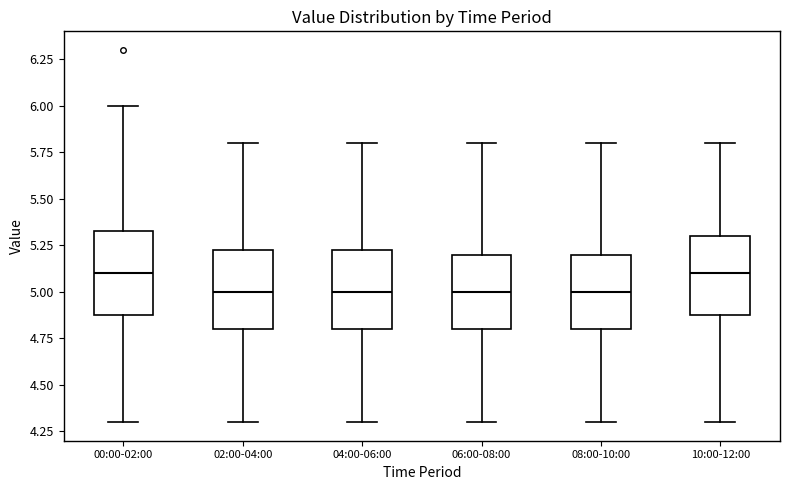

Reading left to right, read every box against the y-axis: the position of its median line, the range the box covers, and the ends of its whiskers. The values are not printed on the chart, so give them approximately, as read against the axis.

00:00-02:00: median 5.10, box 4.90 to 5.35, whiskers 4.30 to 6.00
02:00-04:00: median 5.00, box 4.80 to 5.25, whiskers 4.30 to 5.80
04:00-06:00: median 5.00, box 4.80 to 5.25, whiskers 4.30 to 5.80
06:00-08:00: median 5.00, box 4.80 to 5.20, whiskers 4.30 to 5.80
08:00-10:00: median 5.00, box 4.80 to 5.20, whiskers 4.30 to 5.80
10:00-12:00: median 5.10, box 4.90 to 5.30, whiskers 4.30 to 5.80